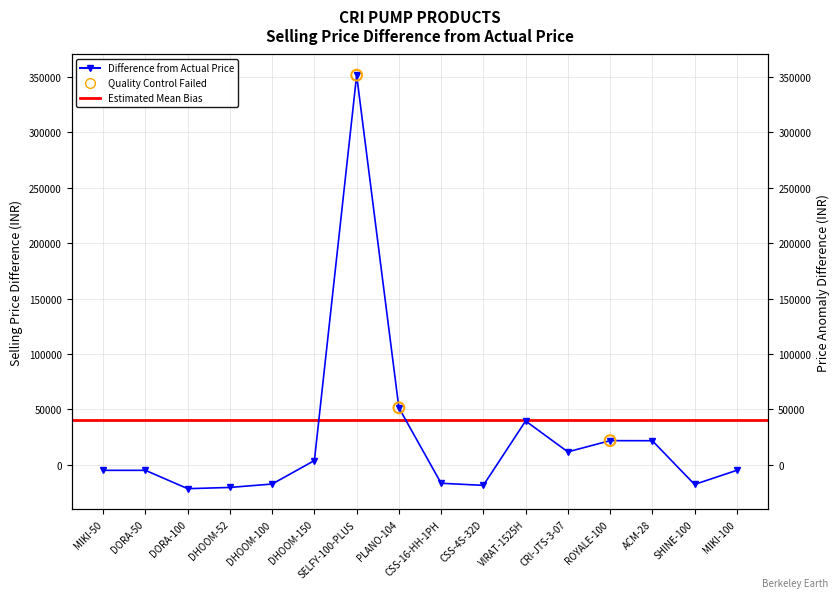

Between DHOOM-100 and DHOOM-52, which is larger?

DHOOM-100